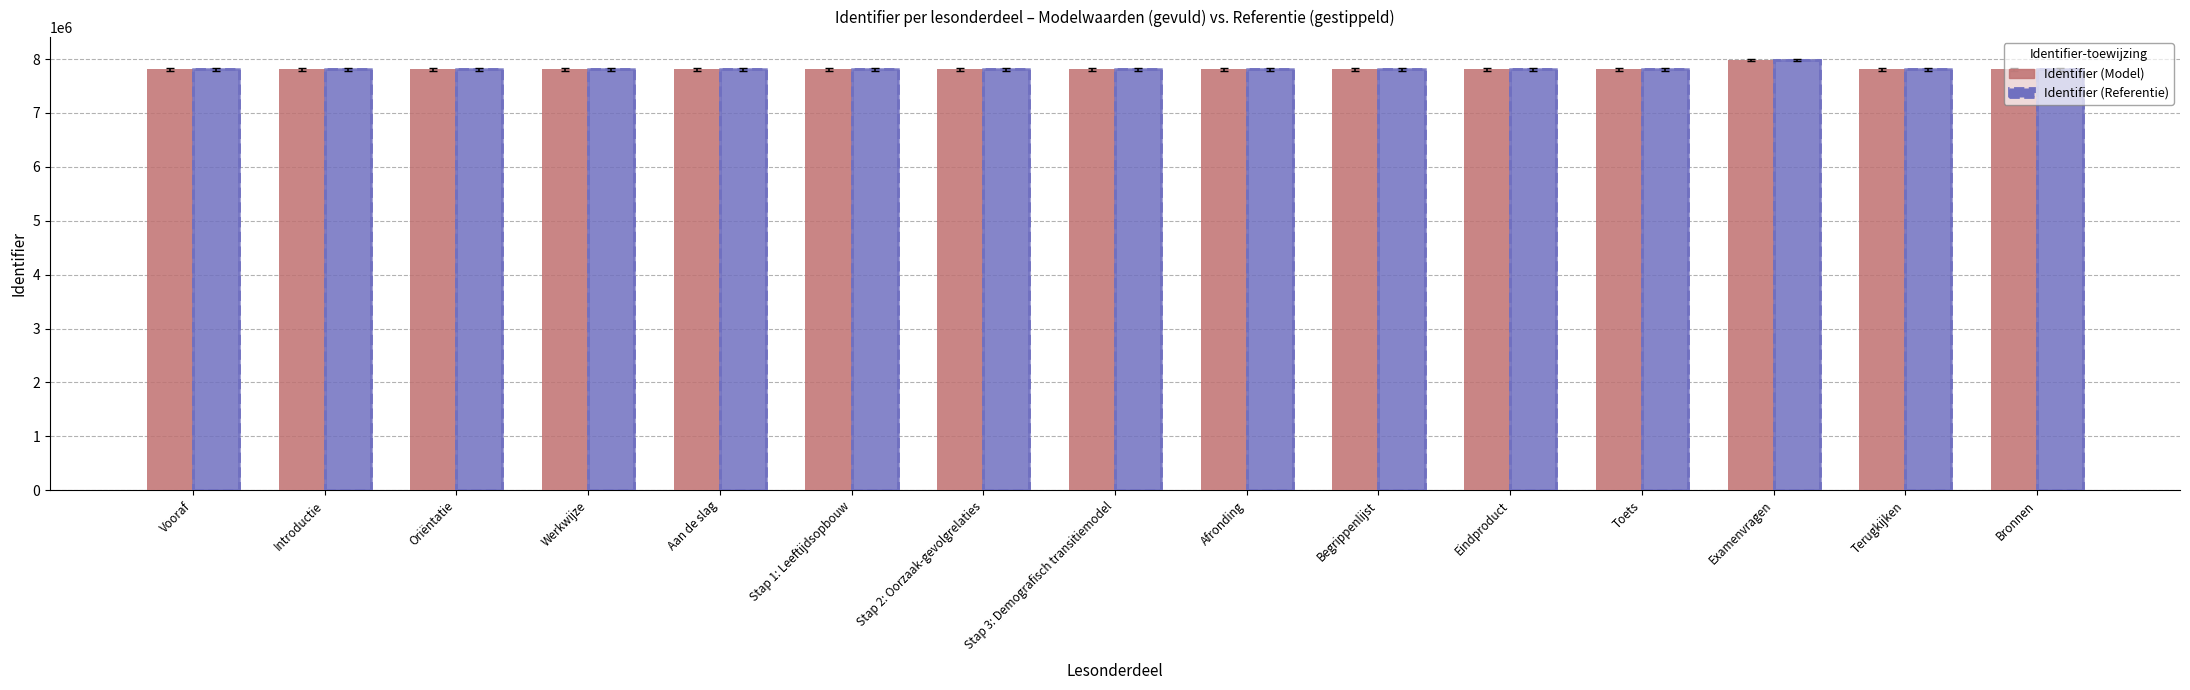

The value of Identifier (Model) at Eindproduct is 7811265. True or false?

True